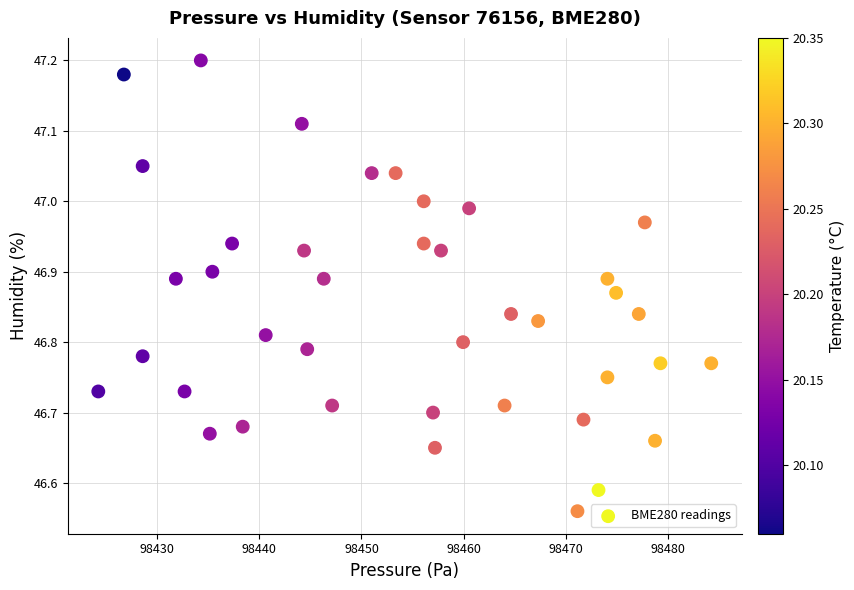

What is the range of Y values (max minus min)?

0.6